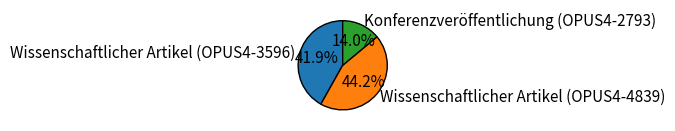

Rank the categories by value from highest to lowest.

Wissenschaftlicher Artikel (OPUS4-4839), Wissenschaftlicher Artikel (OPUS4-3596), Konferenzveröffentlichung (OPUS4-2793)